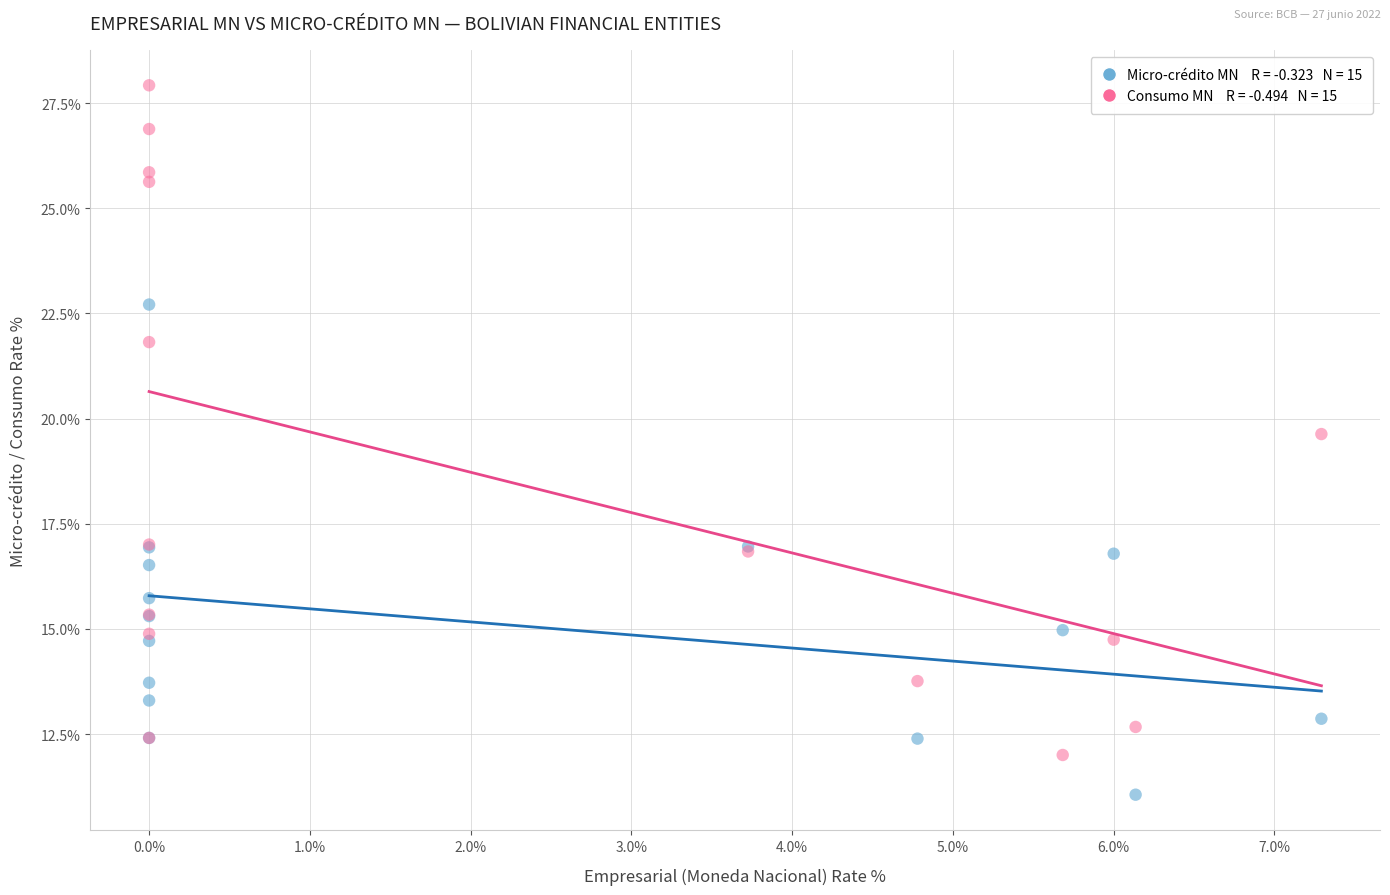

Across all series, what Y value is closest to 19?

19.6